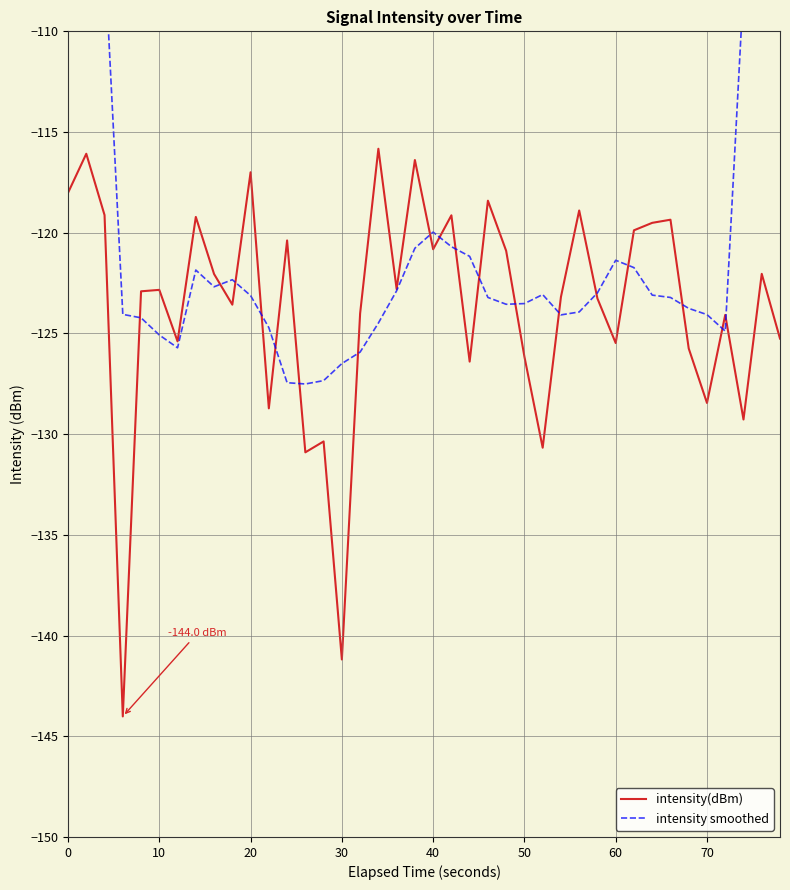

What is the minimum value for intensity(dBm)?

-144.0